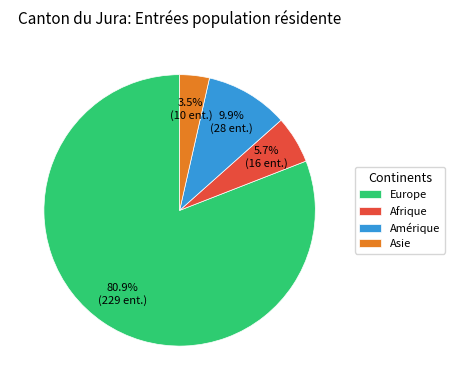

To the nearest percent, what is the average slice percentage?

25%